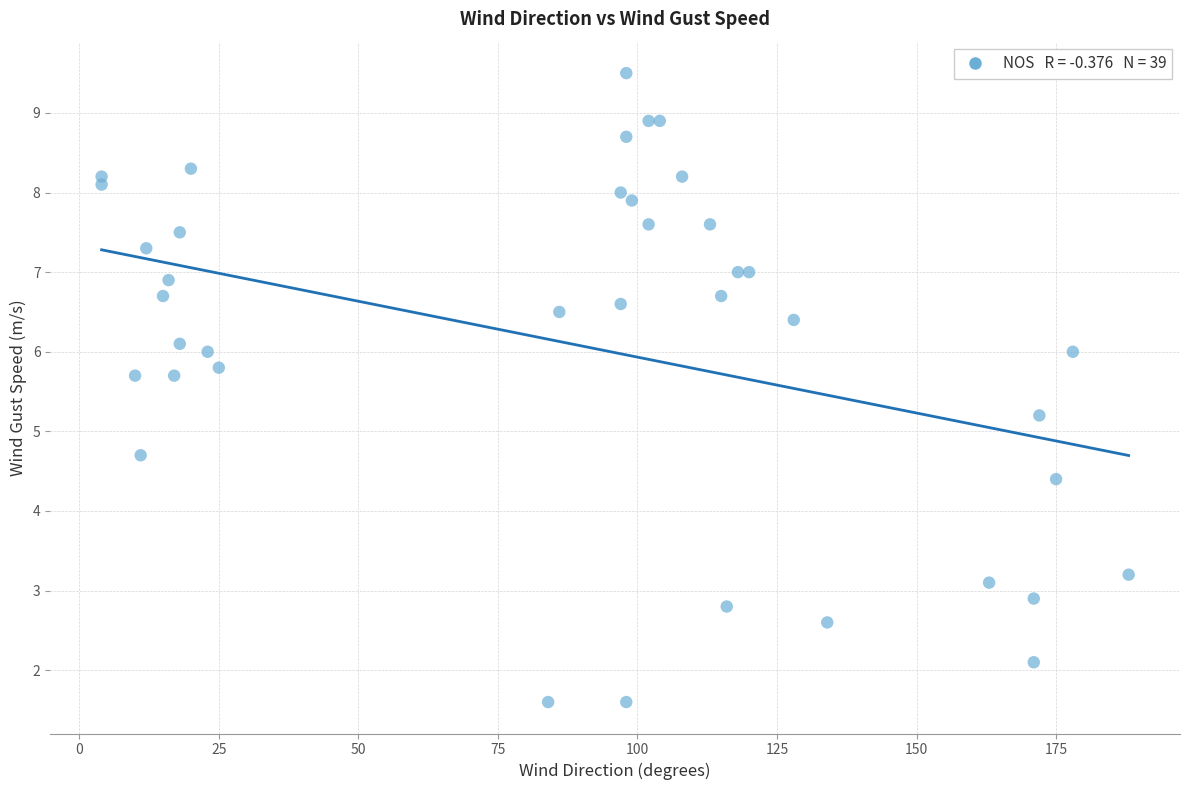

What Y value in the scatter plot is closest to 5?

5.2